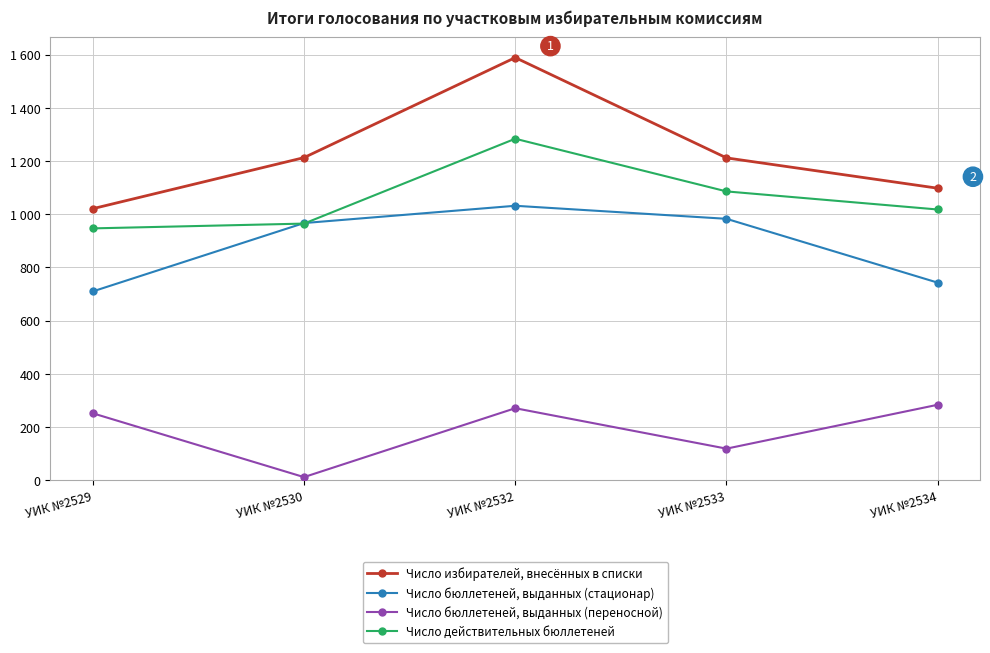

The Число действительных бюллетеней series shows 1018 at УИК №2534. True or false?

True